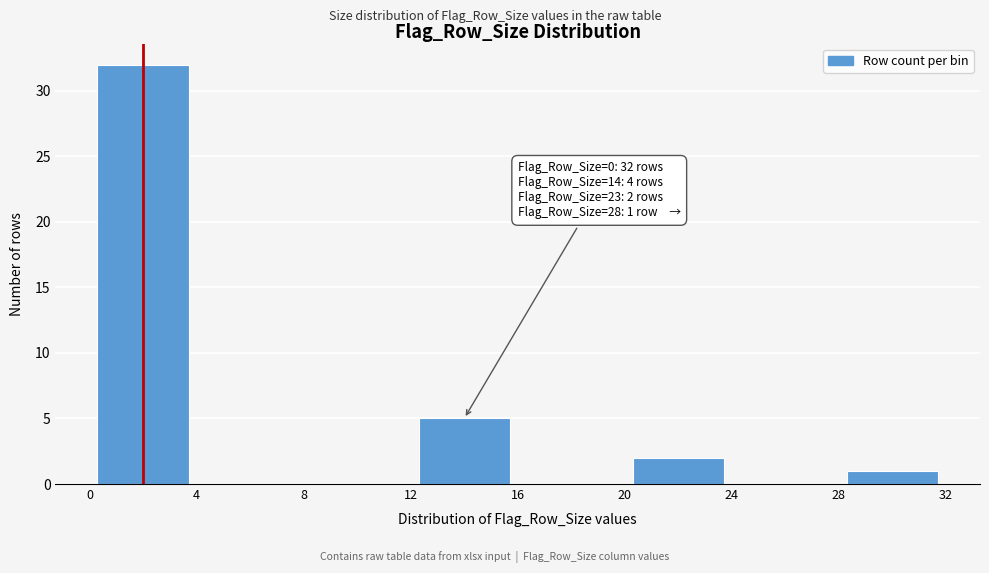

Which range on the x-axis has the tallest bar?

0 to 4